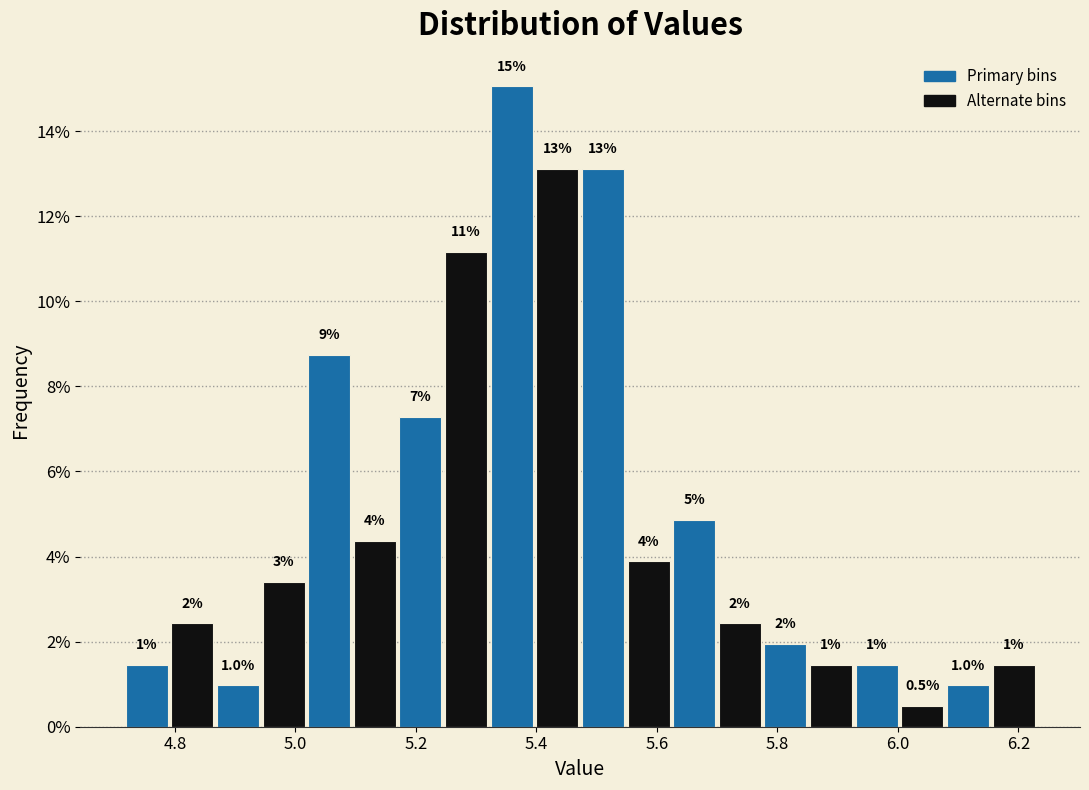

Read against the x-axis, roughly where is the centre of the tallest bar?

5.36